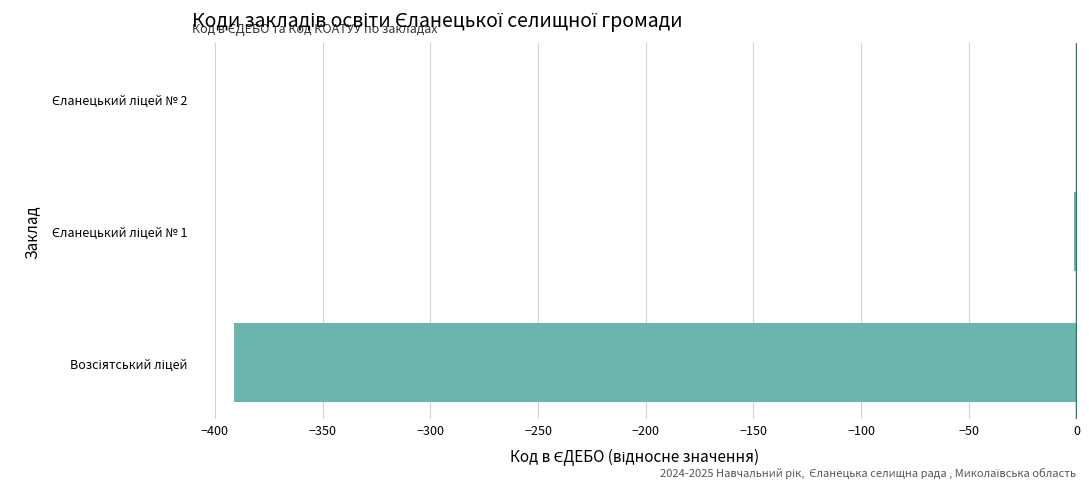

What is the sum of all values?

-392